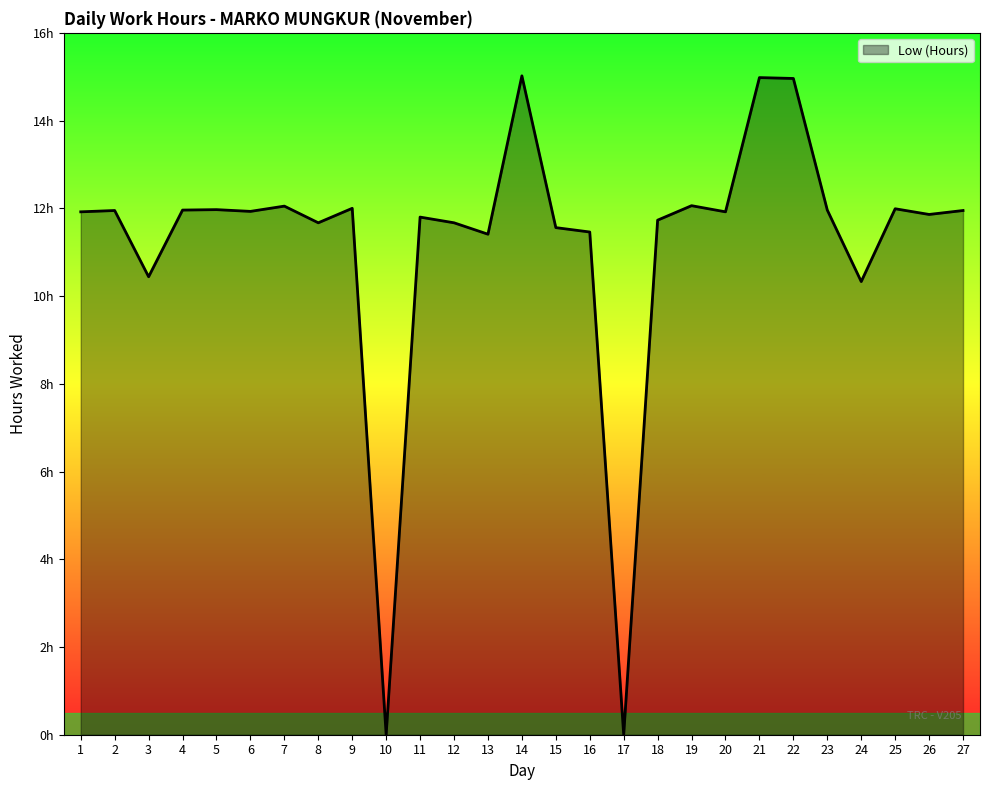

Reading left to right, transcribe all the data shown in this chart.

11.9	11.9	10.4	12.0	12.0	11.9	12.1	11.7	12.0	0.0	11.8	11.7	11.4	15.0	11.6	11.5	0.0	11.7	12.1	11.9	15.0	15.0	12.0	10.3	12.0	11.9	11.9